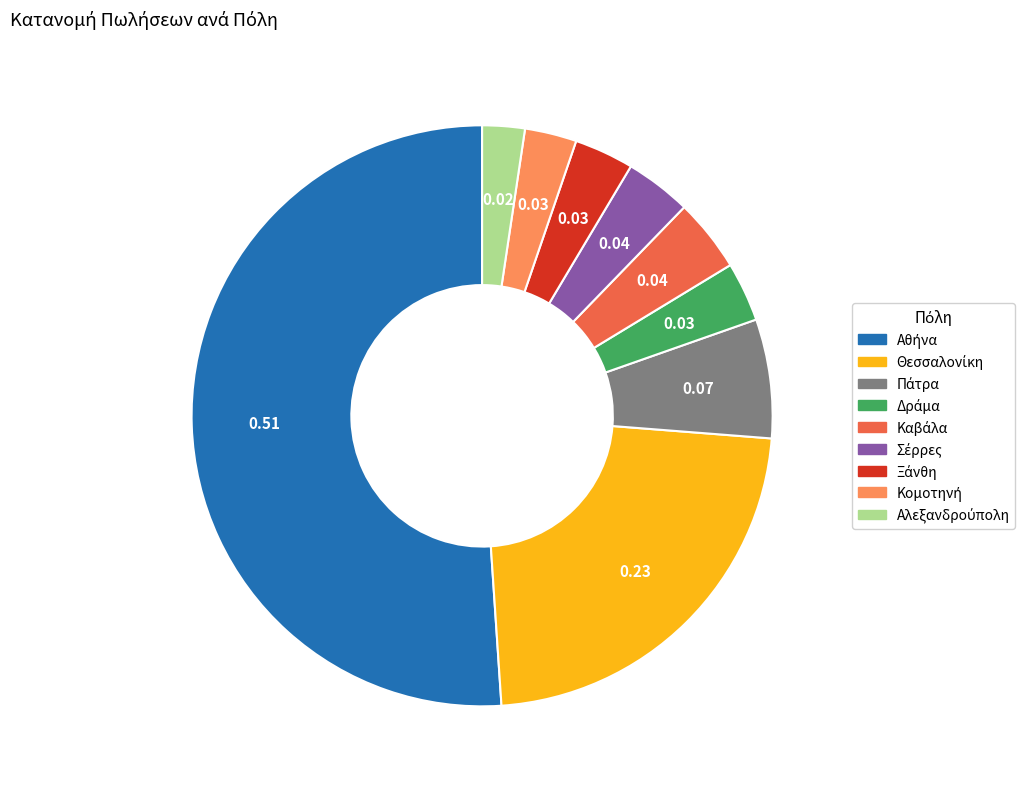

Is there any slice that represents more than half of the pie?

Yes